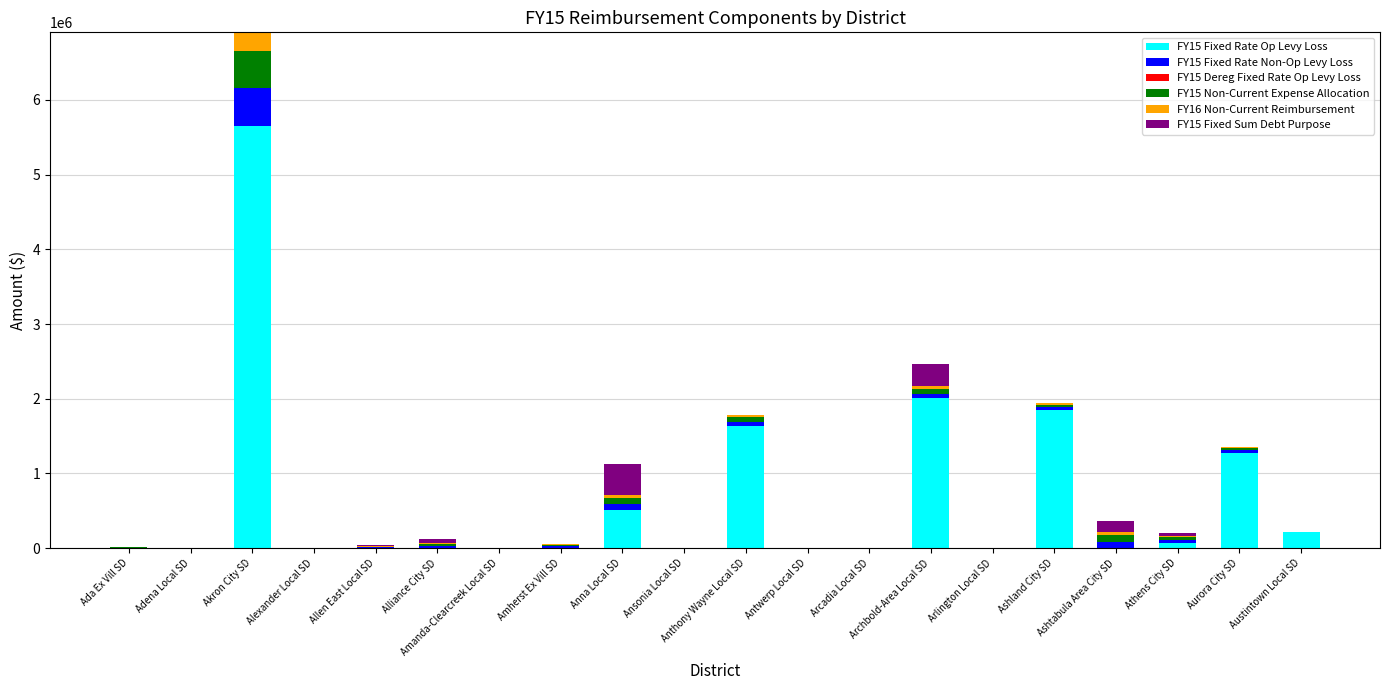

How many data points does each series have?

20